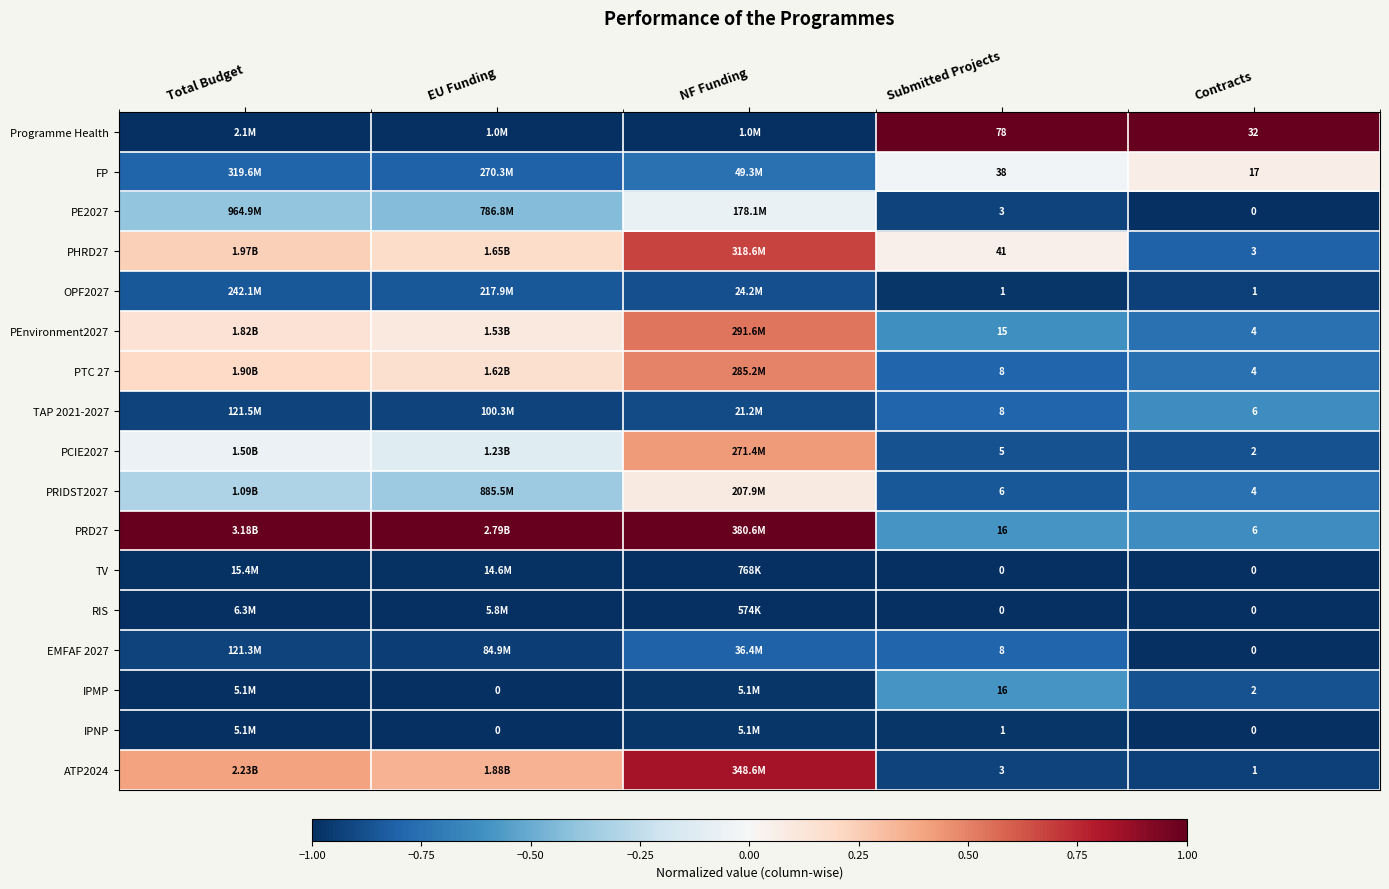

How many distinct data groups are displayed?

17